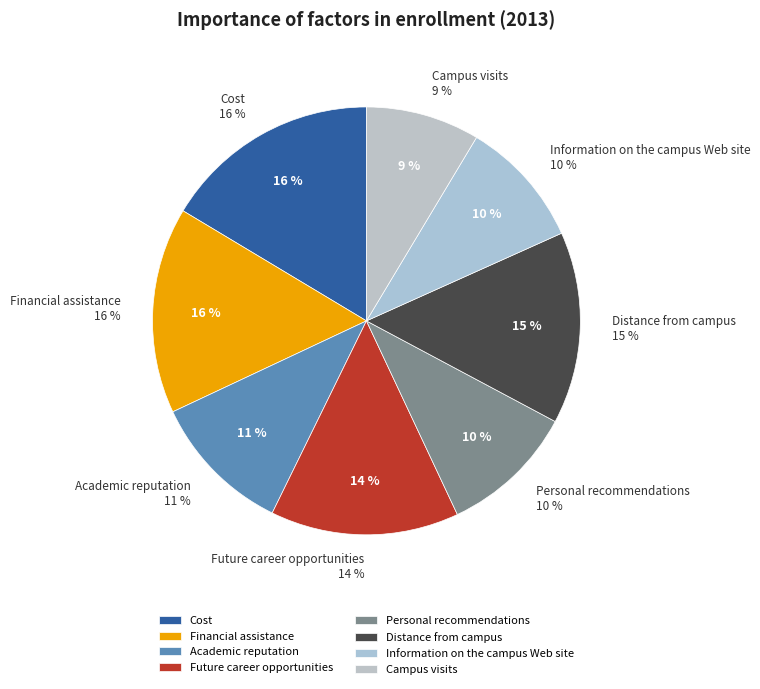

Is Cost the majority of the pie?

No